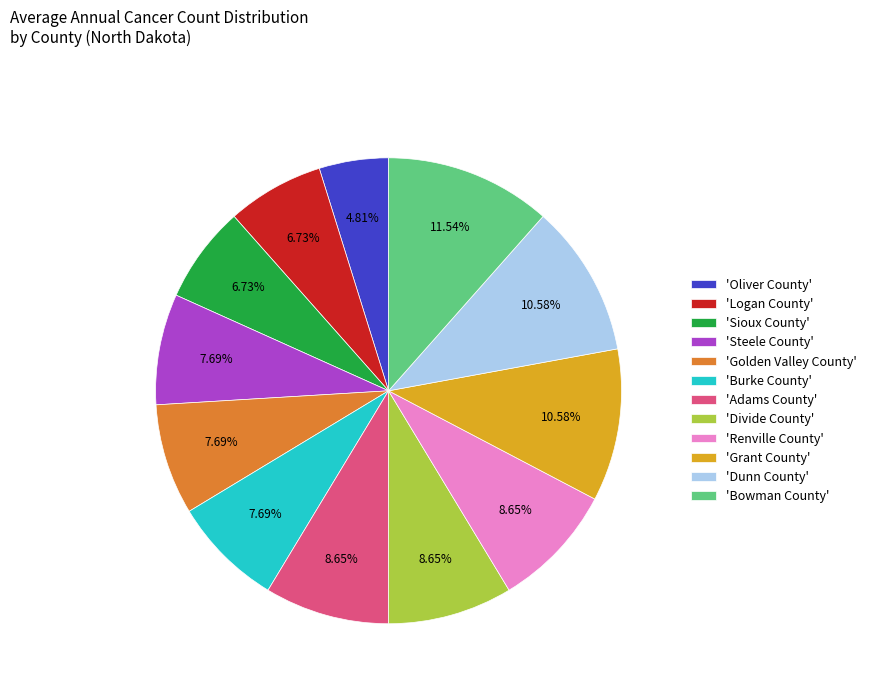

Combined, do 'Dunn County' and 'Oliver County' account for over 50%?

No